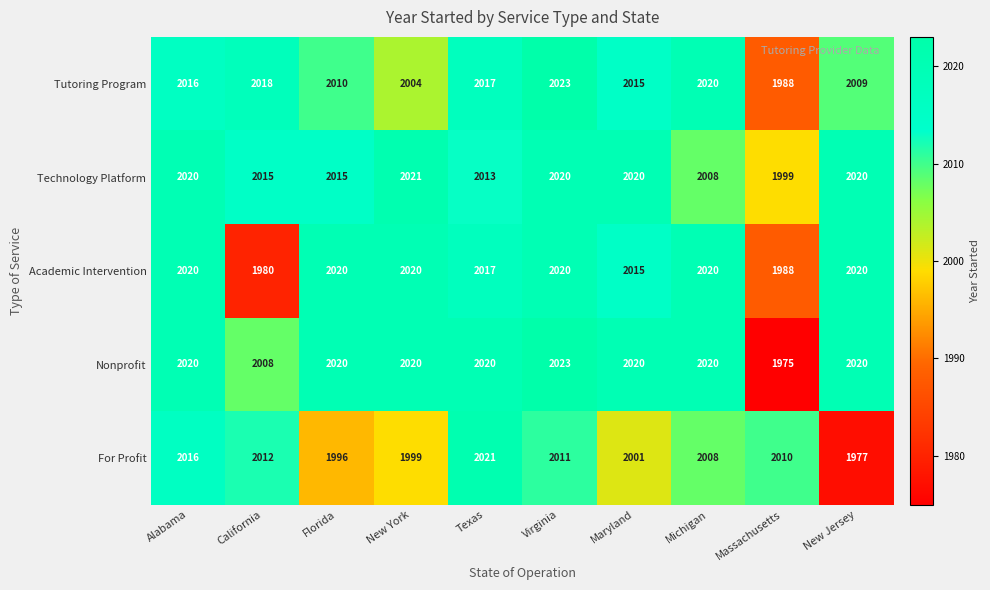

What is the minimum value shown in the chart?

1975